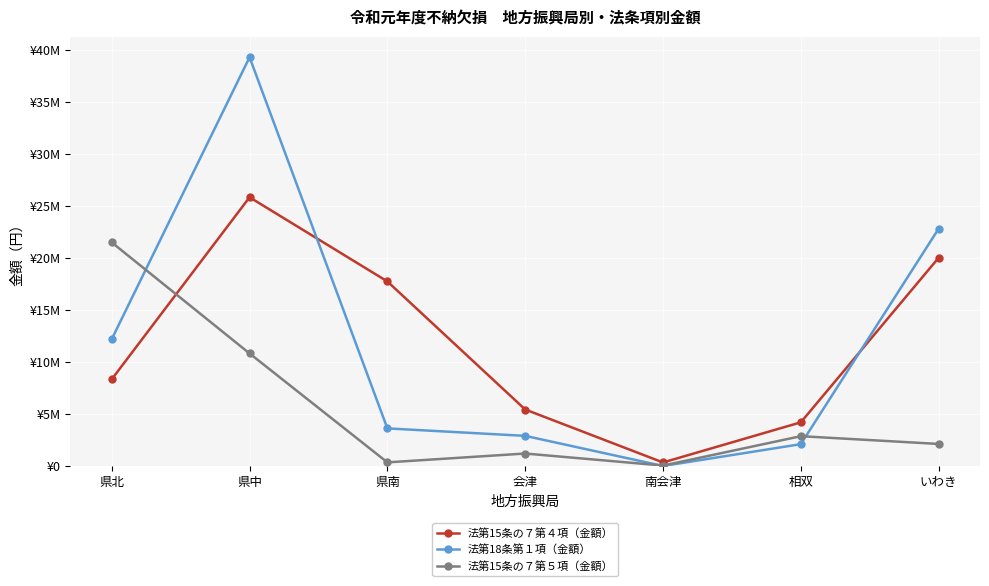

What is the sum of the 法第15条の７第５項（金額） values at 相双 and 県中?

13696282